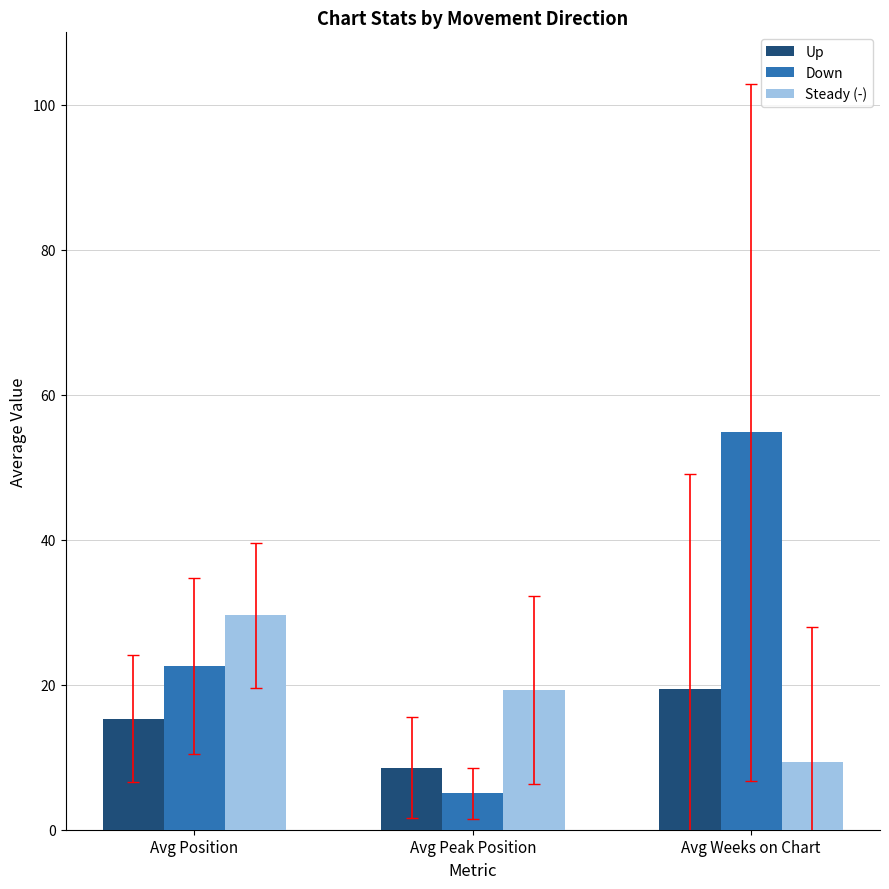

Between Avg Position and Avg Weeks on Chart, which series saw the biggest shift?

Down